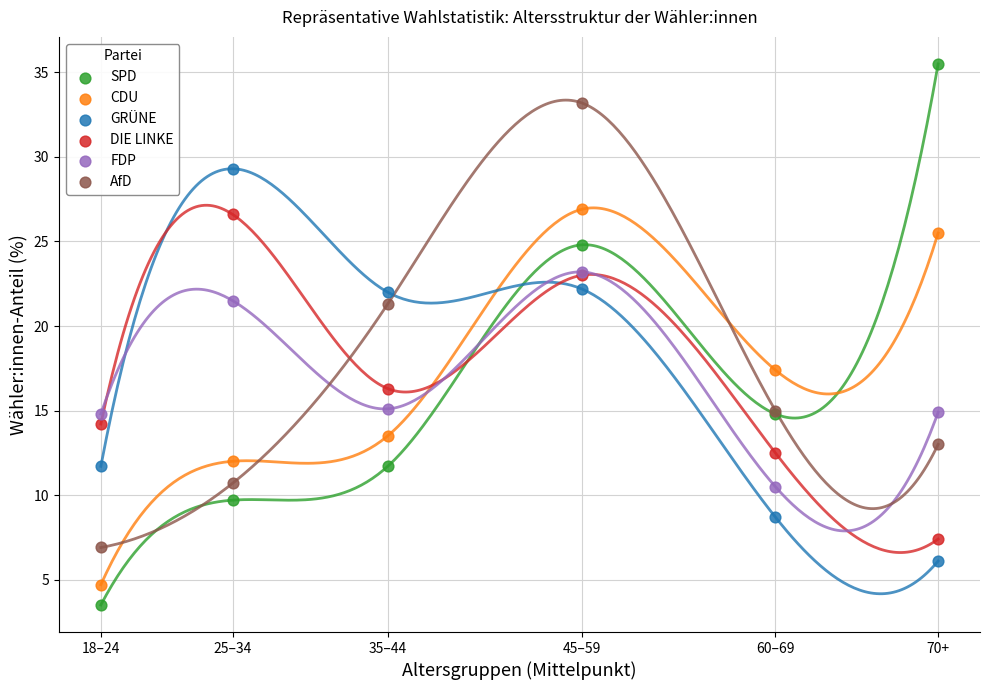

What are all the series names shown in the legend?

SPD, CDU, GRÜNE, DIE LINKE, FDP, AfD